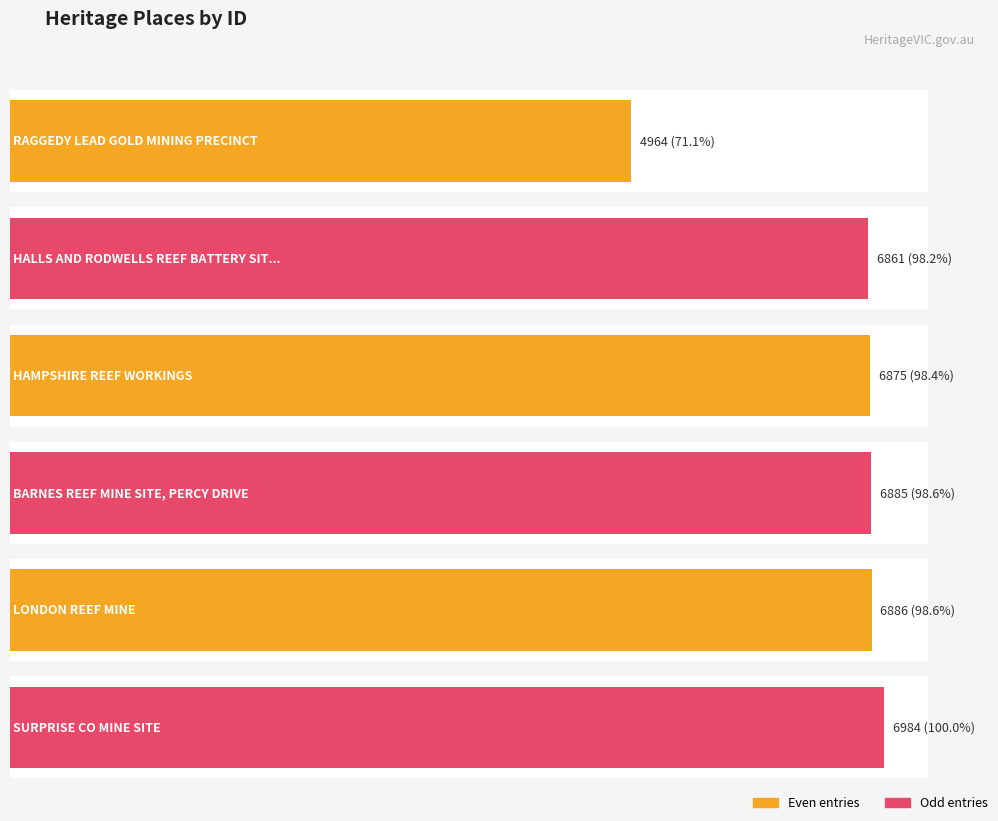

Which category has the highest value across all series?

SURPRISE CO MINE SITE